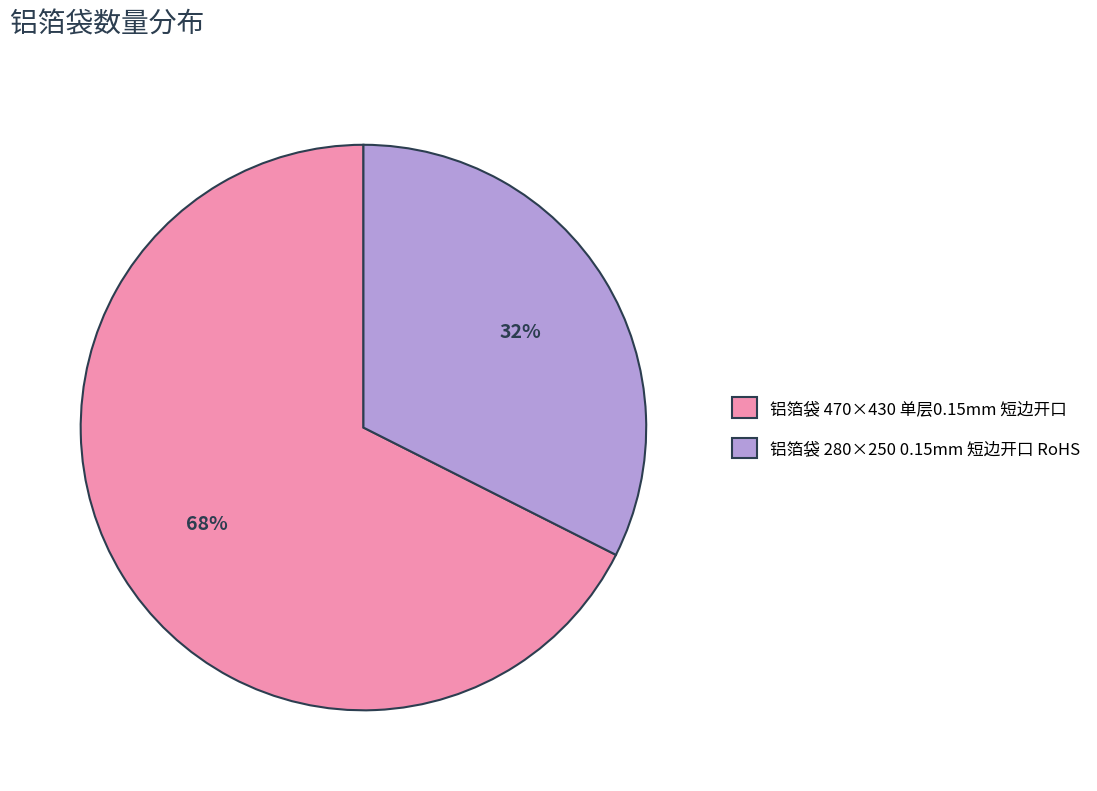

What percentage is the 铝箔袋 470×430 单层0.15mm 短边开口 slice, to the nearest percent?

68%